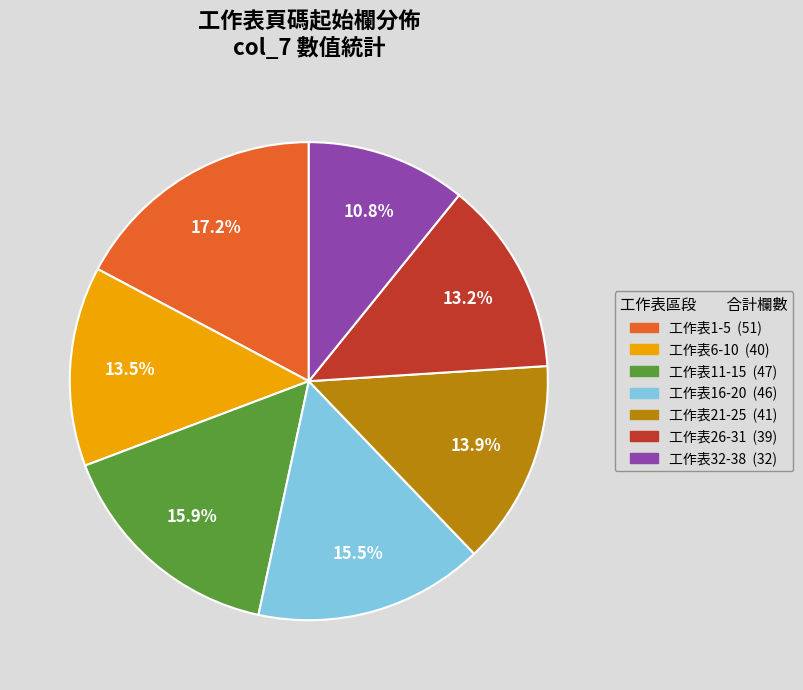

Is there a majority slice in this chart?

No